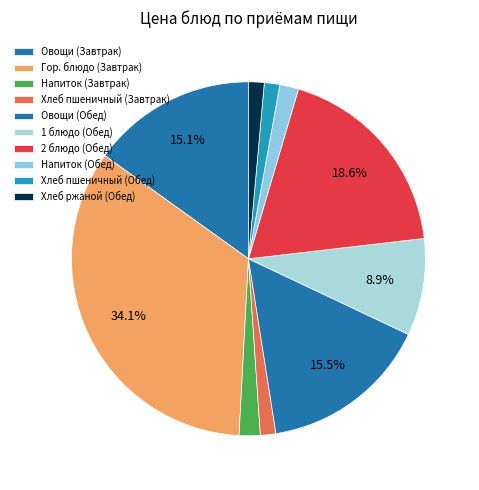

What percentage is the Напиток (Завтрак) slice, to the nearest percent?

2%